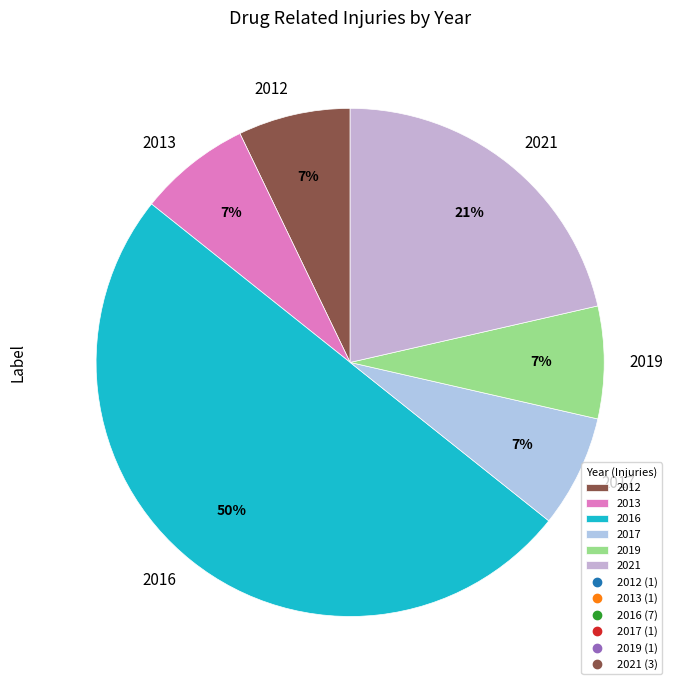

Does 2012 represent more than half of the total?

No